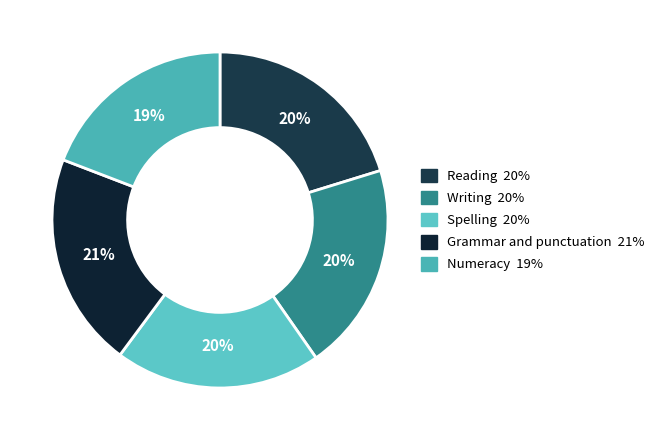

Count the number of slices in the pie.

5